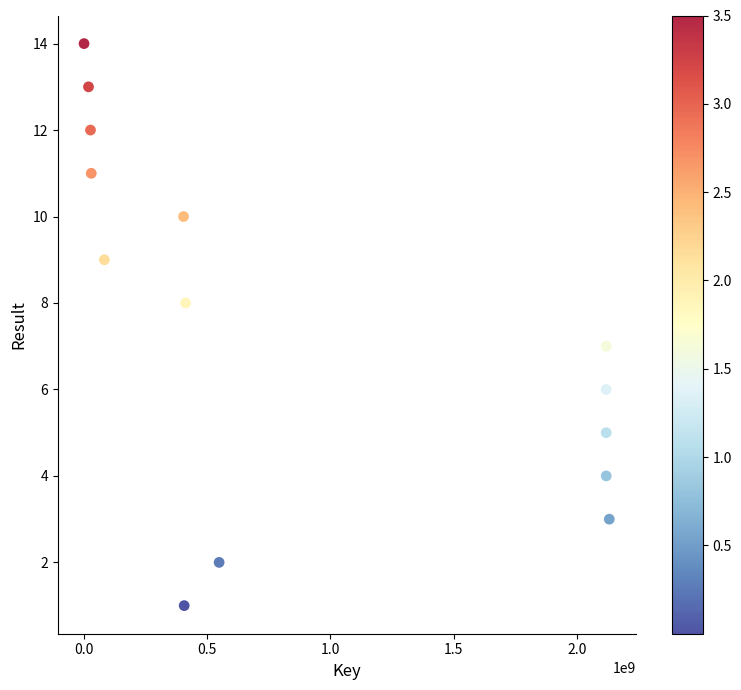

What is the range of Y values (max minus min)?

13